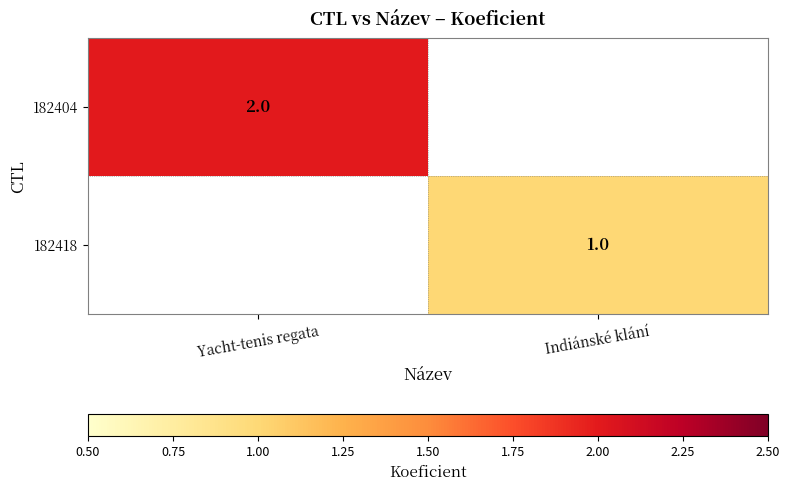

The value of 182404 at Yacht-tenis regata is 2. True or false?

True